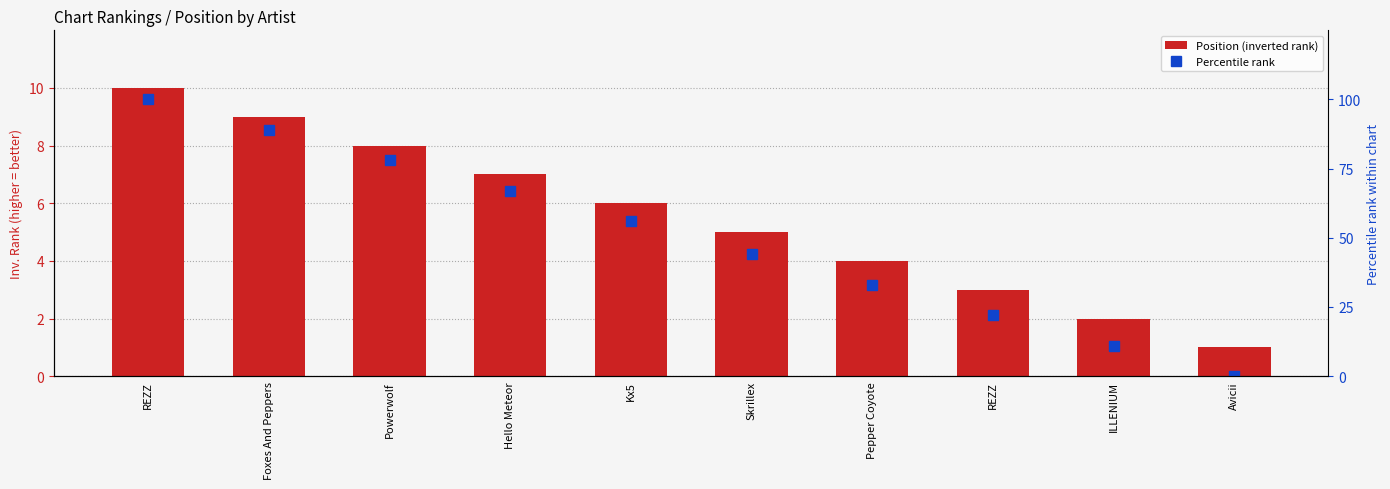

How many data points in Position (inverted rank) are above 6?

4